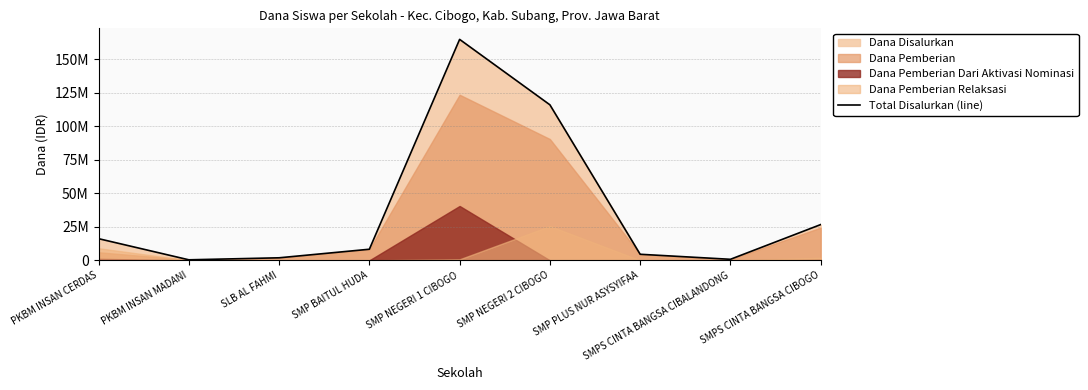

What position from the left is SMP BAITUL HUDA?

4